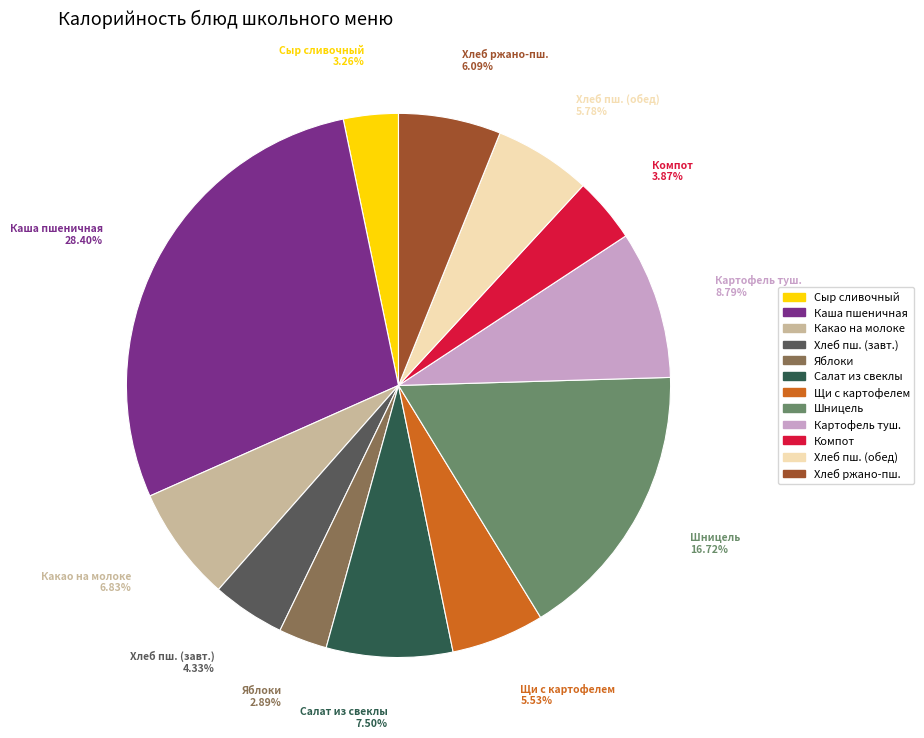

Does any single category account for the majority?

No